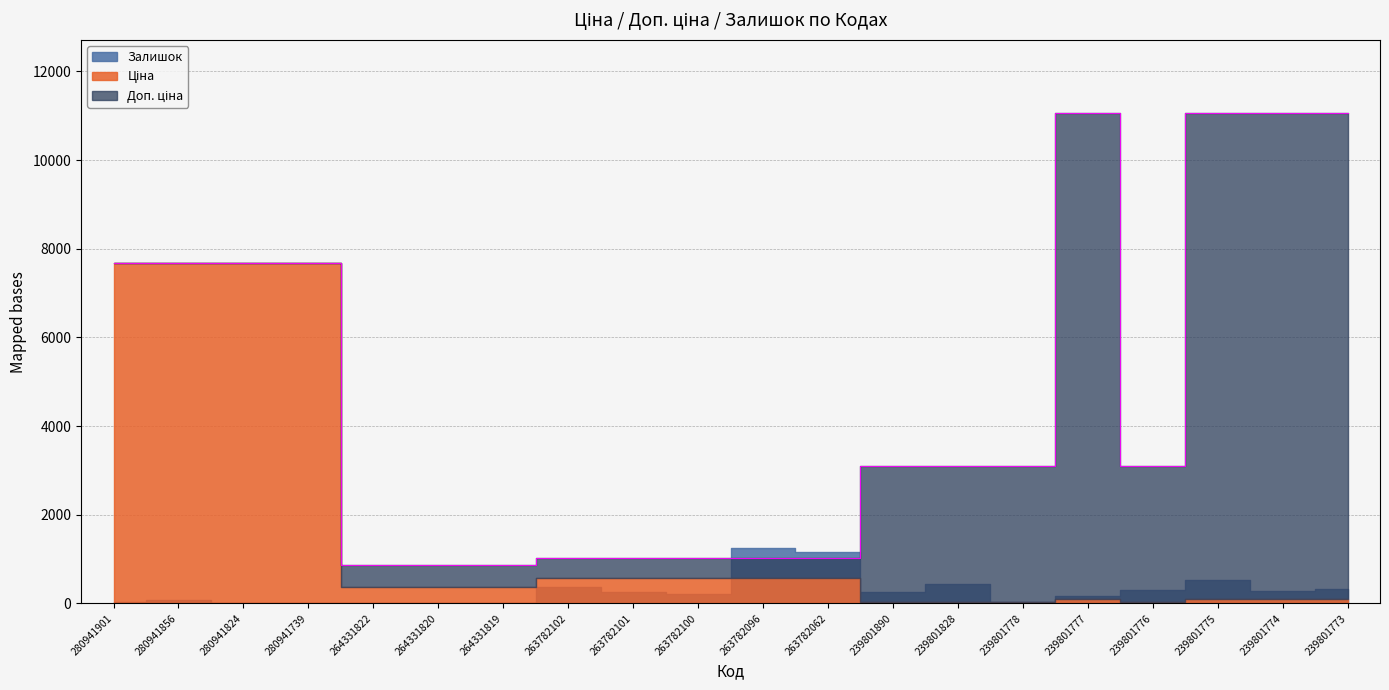

How many lines are shown in the chart?

3